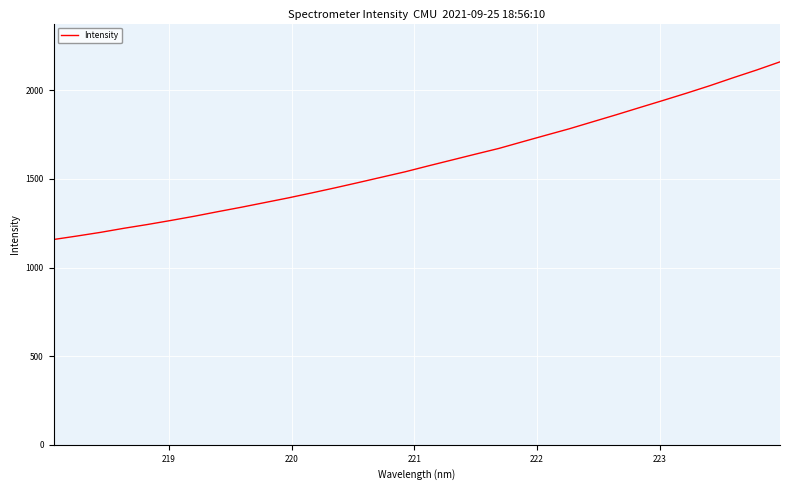

What is the maximum value shown in the chart?

2160.1